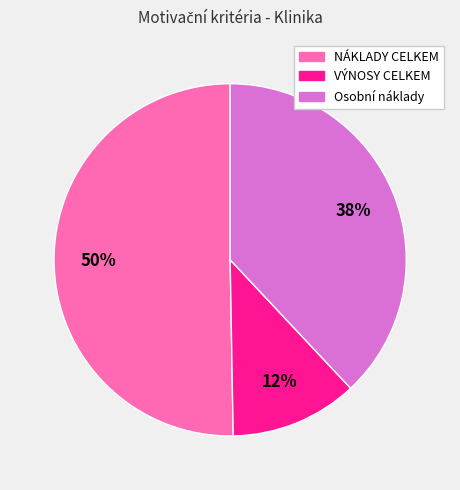

To the nearest percent, what is the difference between the NÁKLADY CELKEM and Osobní náklady slice percentages?

12%